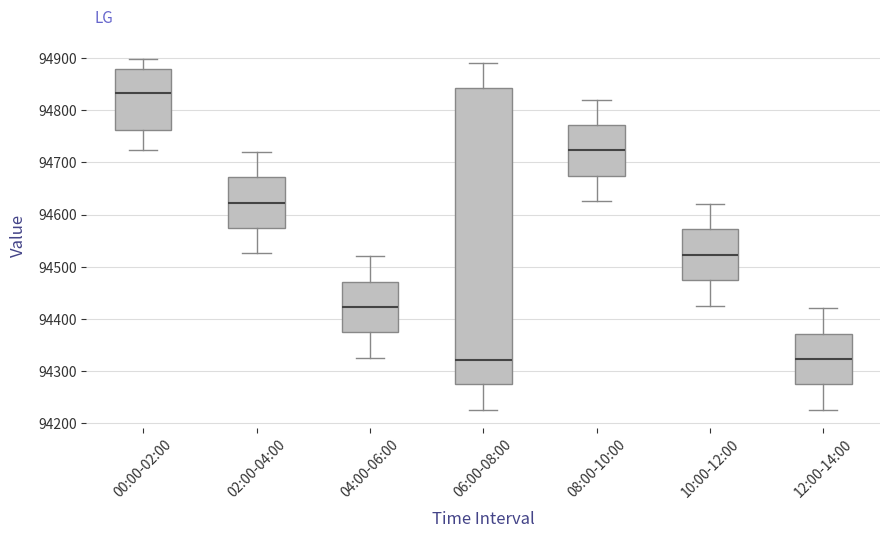

Reading left to right, transcribe this box plot: for each box, give where its median line is, the range the box spans, and where its two whiskers end, as read against the y-axis. The values are not printed on the chart, so give them approximately, as read against the axis.

00:00-02:00: median 94830, box 94760 to 94880, whiskers 94720 to 94900
02:00-04:00: median 94620, box 94570 to 94670, whiskers 94530 to 94720
04:00-06:00: median 94420, box 94370 to 94470, whiskers 94330 to 94520
06:00-08:00: median 94320, box 94270 to 94840, whiskers 94230 to 94890
08:00-10:00: median 94720, box 94670 to 94770, whiskers 94630 to 94820
10:00-12:00: median 94520, box 94470 to 94570, whiskers 94430 to 94620
12:00-14:00: median 94320, box 94270 to 94370, whiskers 94230 to 94420